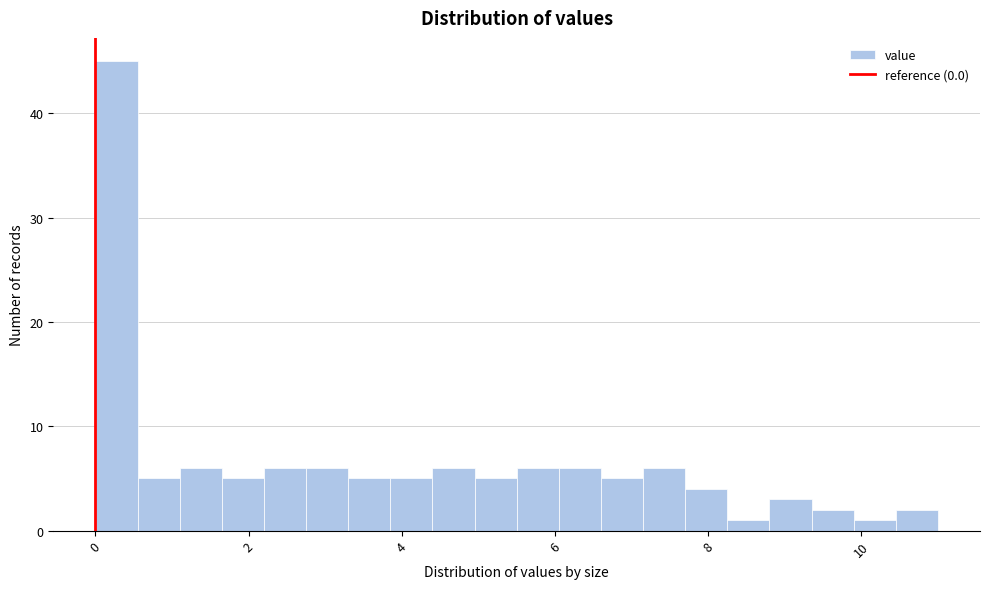

Read against the x-axis, roughly where is the centre of the tallest bar?

0.2